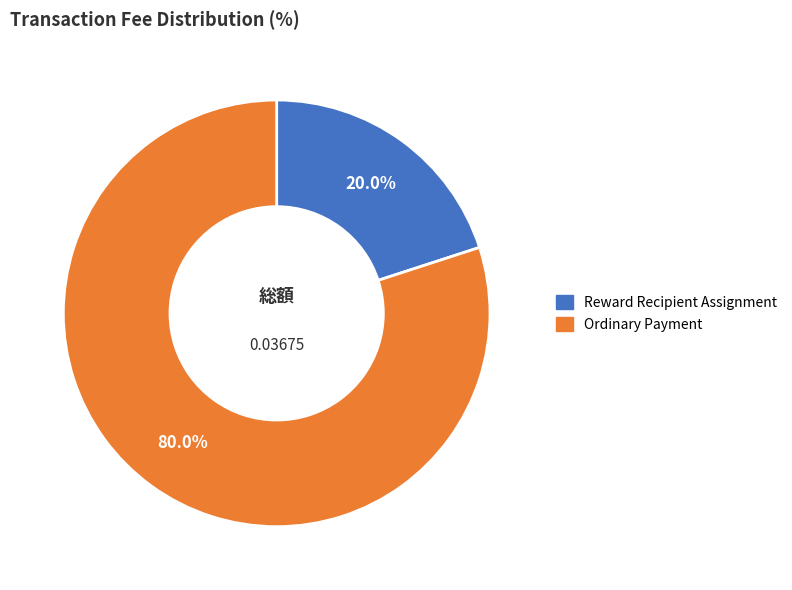

What is the smallest slice in the pie chart?

Reward Recipient Assignment